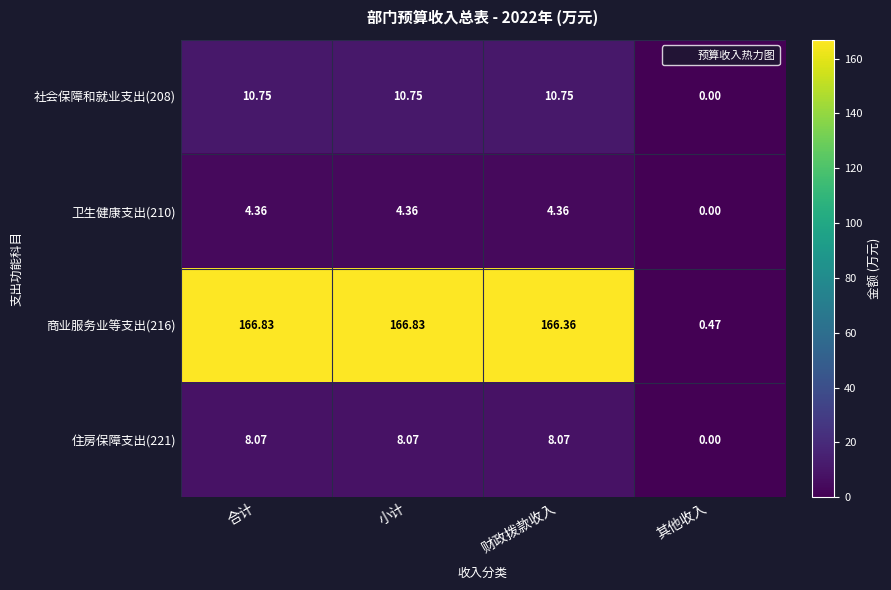

At which category does the chart reach its minimum across all series?

其他收入